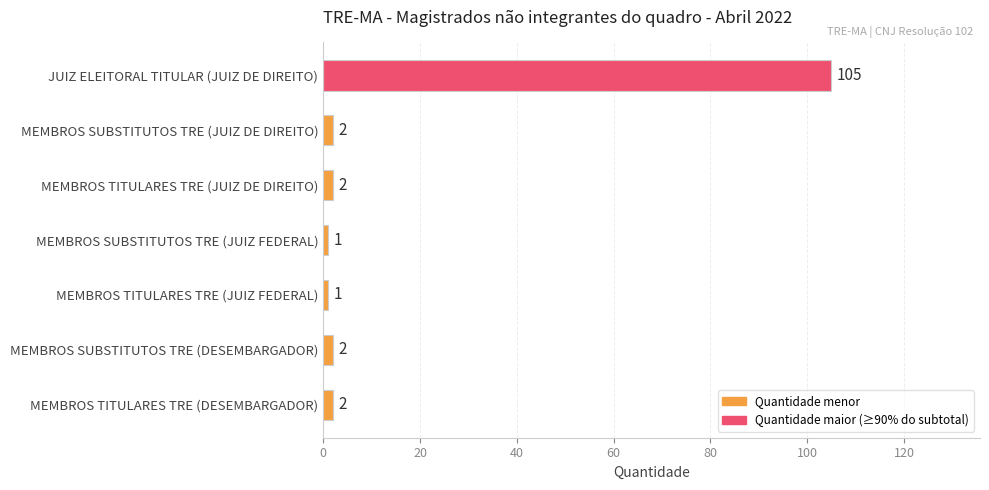

What is the average value?

16